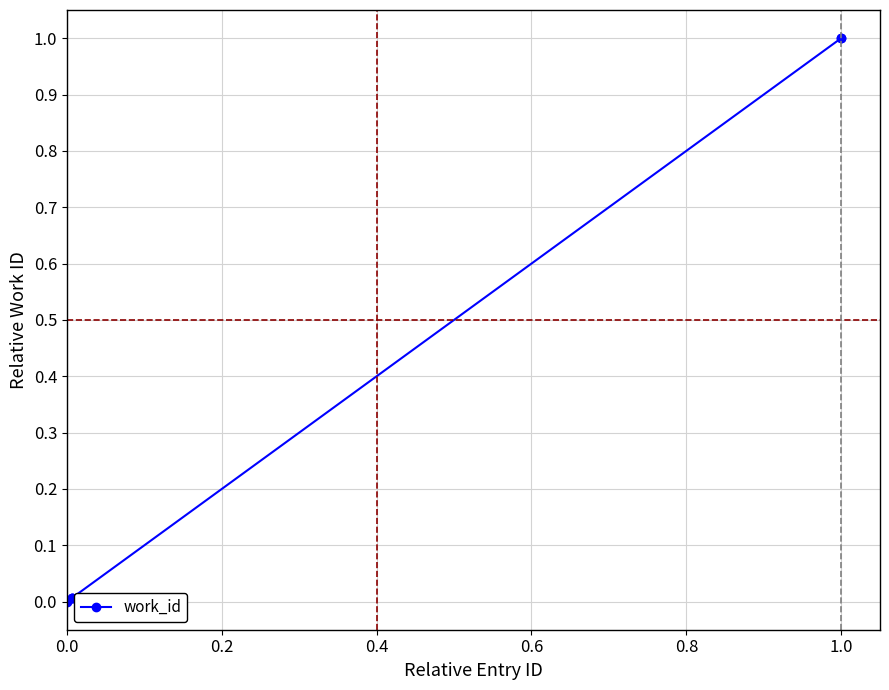

What is the average value?

0.3